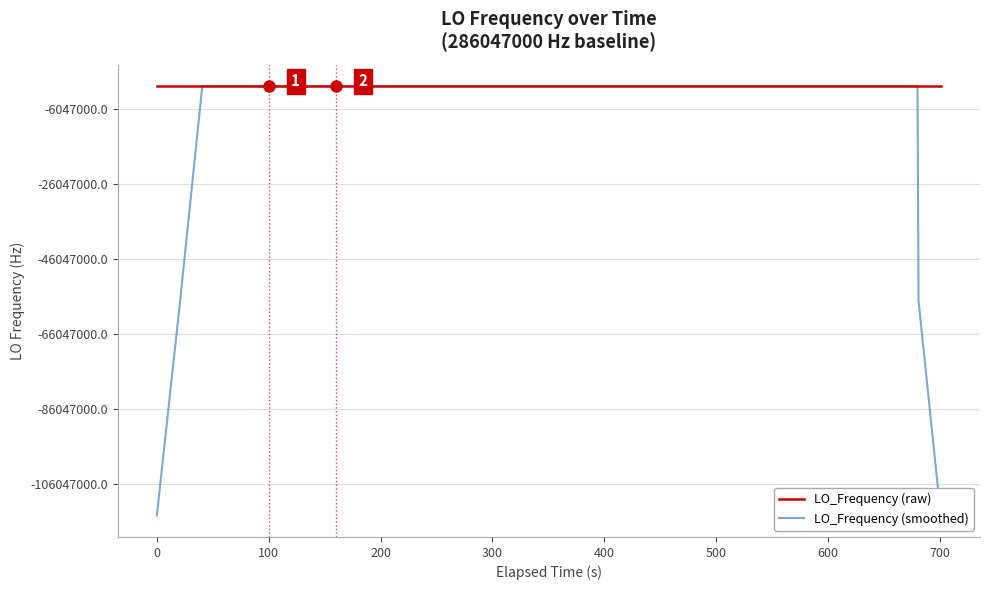

What are all the series names shown in the legend?

LO_Frequency (raw), LO_Frequency (smoothed)